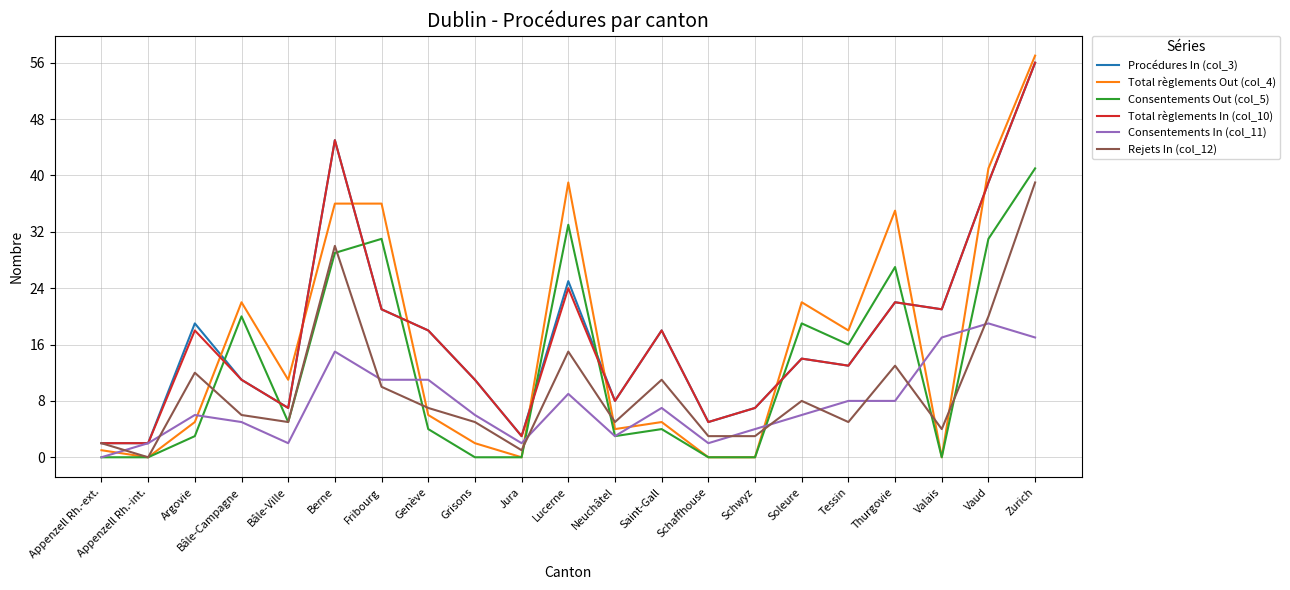

Reading left to right, transcribe all the data shown in this chart.

Procédures In (col_3): Appenzell Rh.-ext.=2	Appenzell Rh.-int.=2	Argovie=19	Bâle-Campagne=11	Bâle-Ville=7	Berne=45	Fribourg=21	Genève=18	Grisons=11	Jura=3	Lucerne=25	Neuchâtel=8	Saint-Gall=18	Schaffhouse=5	Schwyz=7	Soleure=14	Tessin=13	Thurgovie=22	Valais=21	Vaud=39	Zurich=56
Total règlements Out (col_4): Appenzell Rh.-ext.=1	Appenzell Rh.-int.=0	Argovie=5	Bâle-Campagne=22	Bâle-Ville=11	Berne=36	Fribourg=36	Genève=6	Grisons=2	Jura=0	Lucerne=39	Neuchâtel=4	Saint-Gall=5	Schaffhouse=0	Schwyz=0	Soleure=22	Tessin=18	Thurgovie=35	Valais=0	Vaud=41	Zurich=57
Consentements Out (col_5): Appenzell Rh.-ext.=0	Appenzell Rh.-int.=0	Argovie=3	Bâle-Campagne=20	Bâle-Ville=5	Berne=29	Fribourg=31	Genève=4	Grisons=0	Jura=0	Lucerne=33	Neuchâtel=3	Saint-Gall=4	Schaffhouse=0	Schwyz=0	Soleure=19	Tessin=16	Thurgovie=27	Valais=0	Vaud=31	Zurich=41
Total règlements In (col_10): Appenzell Rh.-ext.=2	Appenzell Rh.-int.=2	Argovie=18	Bâle-Campagne=11	Bâle-Ville=7	Berne=45	Fribourg=21	Genève=18	Grisons=11	Jura=3	Lucerne=24	Neuchâtel=8	Saint-Gall=18	Schaffhouse=5	Schwyz=7	Soleure=14	Tessin=13	Thurgovie=22	Valais=21	Vaud=39	Zurich=56
Consentements In (col_11): Appenzell Rh.-ext.=0	Appenzell Rh.-int.=2	Argovie=6	Bâle-Campagne=5	Bâle-Ville=2	Berne=15	Fribourg=11	Genève=11	Grisons=6	Jura=2	Lucerne=9	Neuchâtel=3	Saint-Gall=7	Schaffhouse=2	Schwyz=4	Soleure=6	Tessin=8	Thurgovie=8	Valais=17	Vaud=19	Zurich=17
Rejets In (col_12): Appenzell Rh.-ext.=2	Appenzell Rh.-int.=0	Argovie=12	Bâle-Campagne=6	Bâle-Ville=5	Berne=30	Fribourg=10	Genève=7	Grisons=5	Jura=1	Lucerne=15	Neuchâtel=5	Saint-Gall=11	Schaffhouse=3	Schwyz=3	Soleure=8	Tessin=5	Thurgovie=13	Valais=4	Vaud=20	Zurich=39